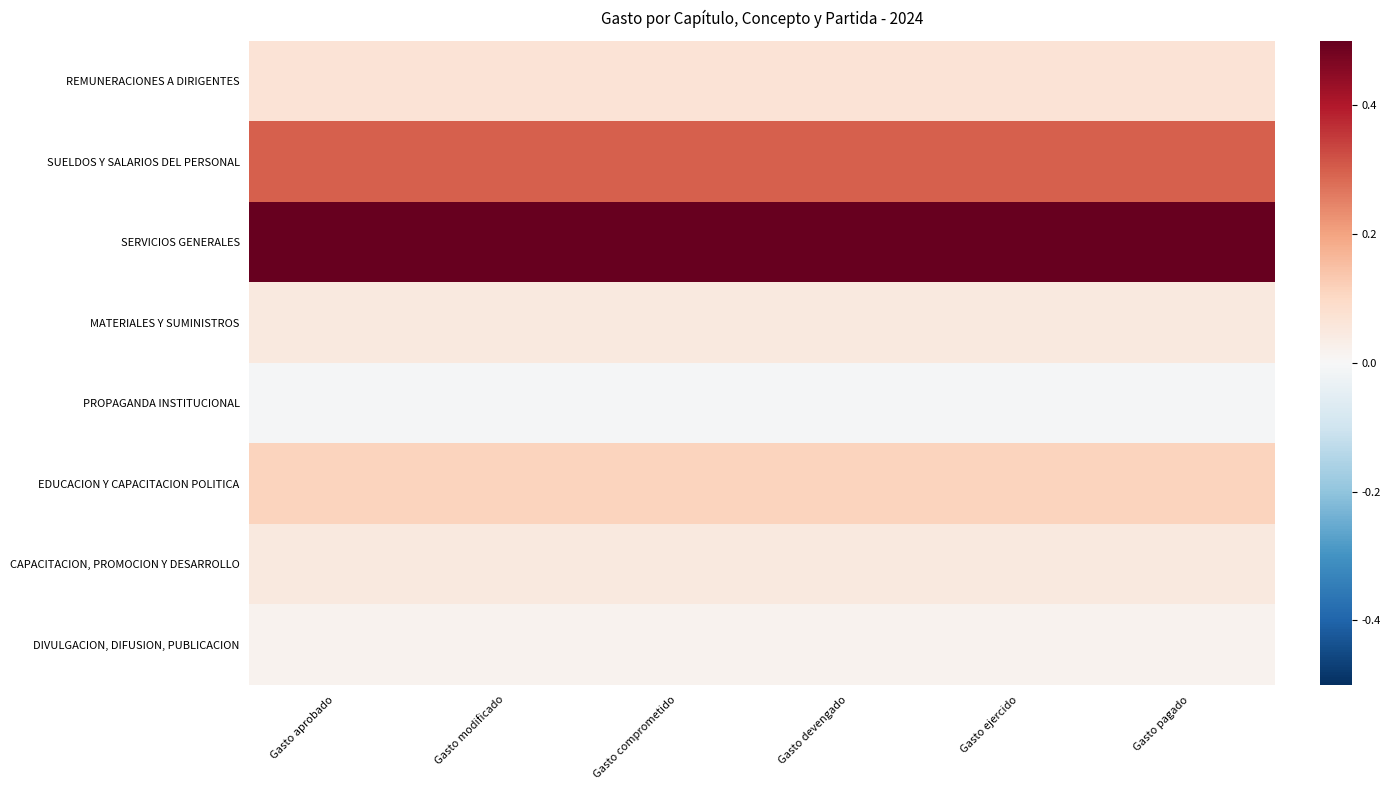

Reading right to left, what are all the values shown in this chart?

REMUNERACIONES A DIRIGENTES: Gasto pagado=0.1	Gasto ejercido=0.1	Gasto devengado=0.1	Gasto comprometido=0.1	Gasto modificado=0.1	Gasto aprobado=0.1
SUELDOS Y SALARIOS DEL PERSONAL: Gasto pagado=0.3	Gasto ejercido=0.3	Gasto devengado=0.3	Gasto comprometido=0.3	Gasto modificado=0.3	Gasto aprobado=0.3
SERVICIOS GENERALES: Gasto pagado=0.5	Gasto ejercido=0.5	Gasto devengado=0.5	Gasto comprometido=0.5	Gasto modificado=0.5	Gasto aprobado=0.5
MATERIALES Y SUMINISTROS: Gasto pagado=0.1	Gasto ejercido=0.1	Gasto devengado=0.1	Gasto comprometido=0.1	Gasto modificado=0.1	Gasto aprobado=0.1
PROPAGANDA INSTITUCIONAL: Gasto pagado=-0.0	Gasto ejercido=-0.0	Gasto devengado=-0.0	Gasto comprometido=-0.0	Gasto modificado=-0.0	Gasto aprobado=-0.0
EDUCACION Y CAPACITACION POLITICA: Gasto pagado=0.1	Gasto ejercido=0.1	Gasto devengado=0.1	Gasto comprometido=0.1	Gasto modificado=0.1	Gasto aprobado=0.1
CAPACITACION, PROMOCION Y DESARROLLO: Gasto pagado=0.0	Gasto ejercido=0.0	Gasto devengado=0.0	Gasto comprometido=0.0	Gasto modificado=0.0	Gasto aprobado=0.0
DIVULGACION, DIFUSION, PUBLICACION: Gasto pagado=0.0	Gasto ejercido=0.0	Gasto devengado=0.0	Gasto comprometido=0.0	Gasto modificado=0.0	Gasto aprobado=0.0